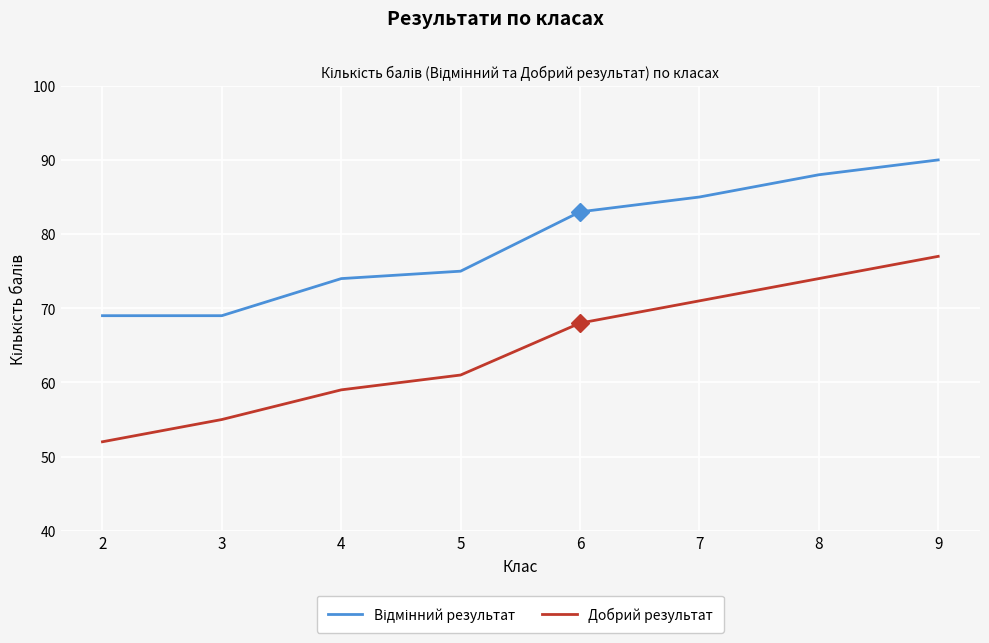

At which label does Добрий результат reach its minimum?

2